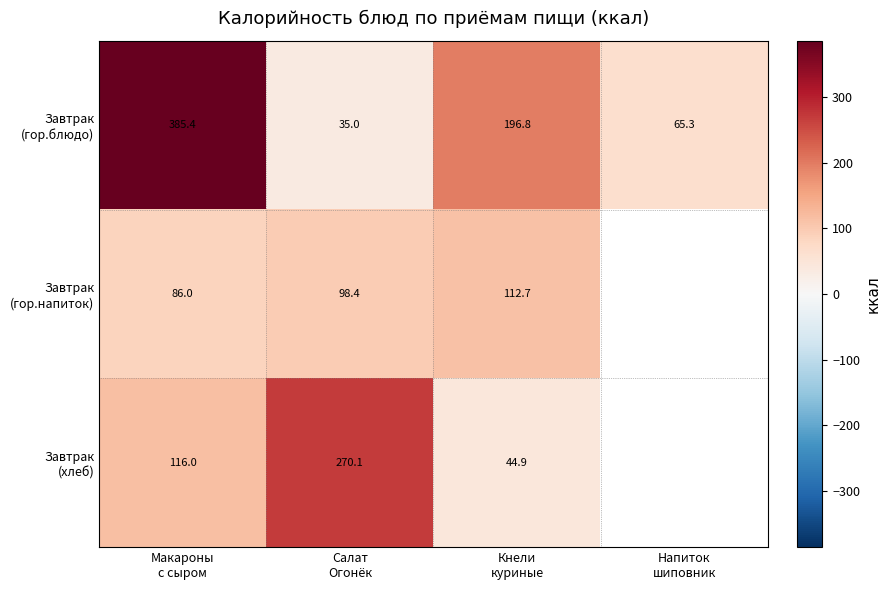

Which series has the largest range (max minus min)?

Завтрак (гор.блюдо)